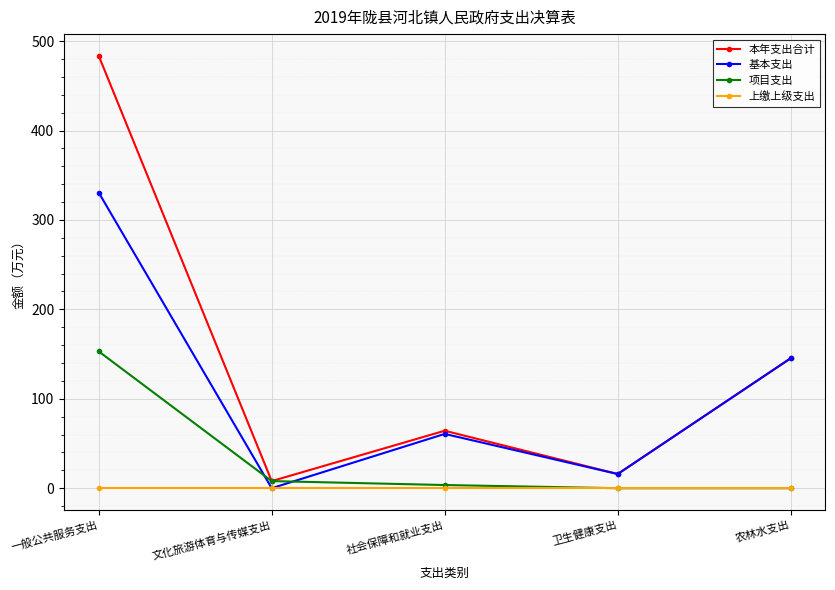

How many categories are shown in the chart?

5